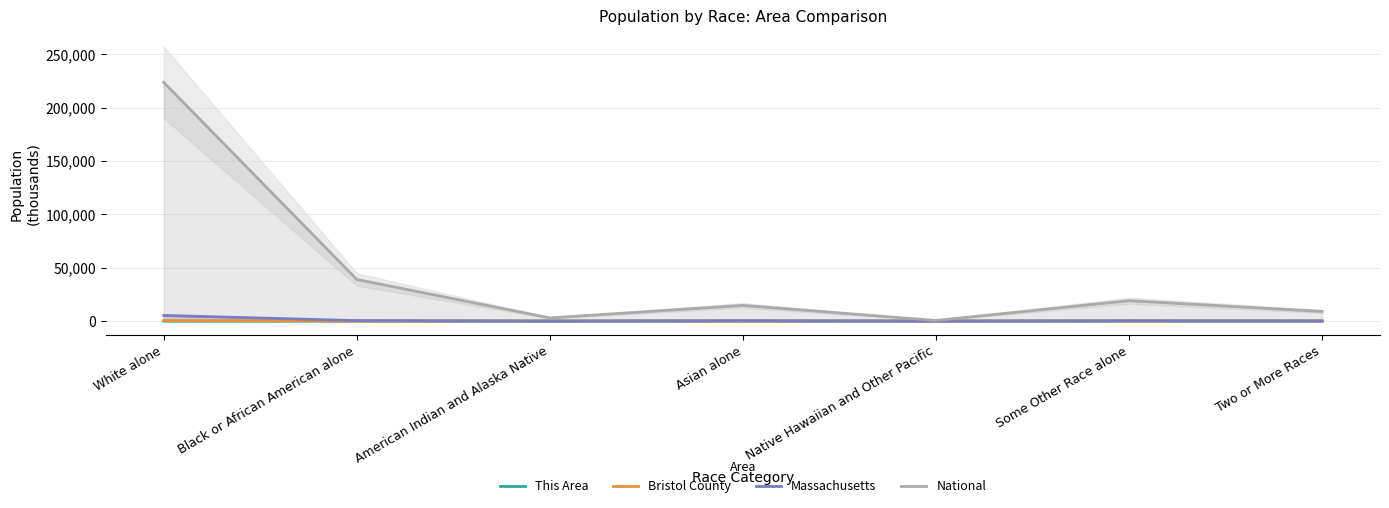

What is the sum of all This Area values?

5.8